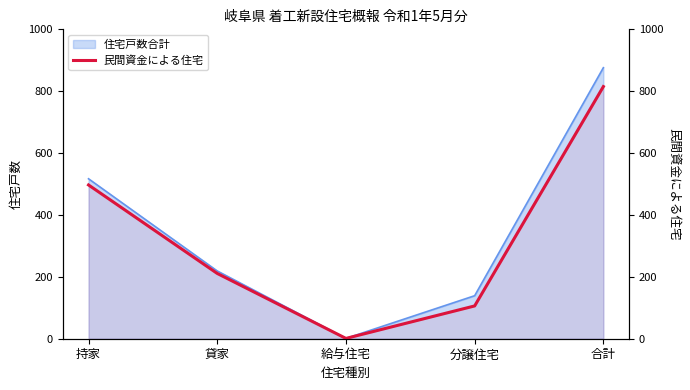

What is the value of the 2nd point from the left?

211